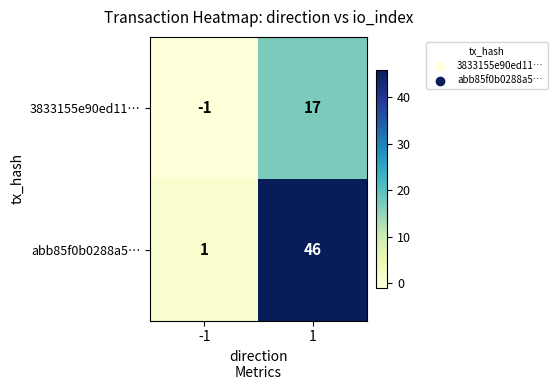

What is the difference between the highest and lowest values at 1?

29